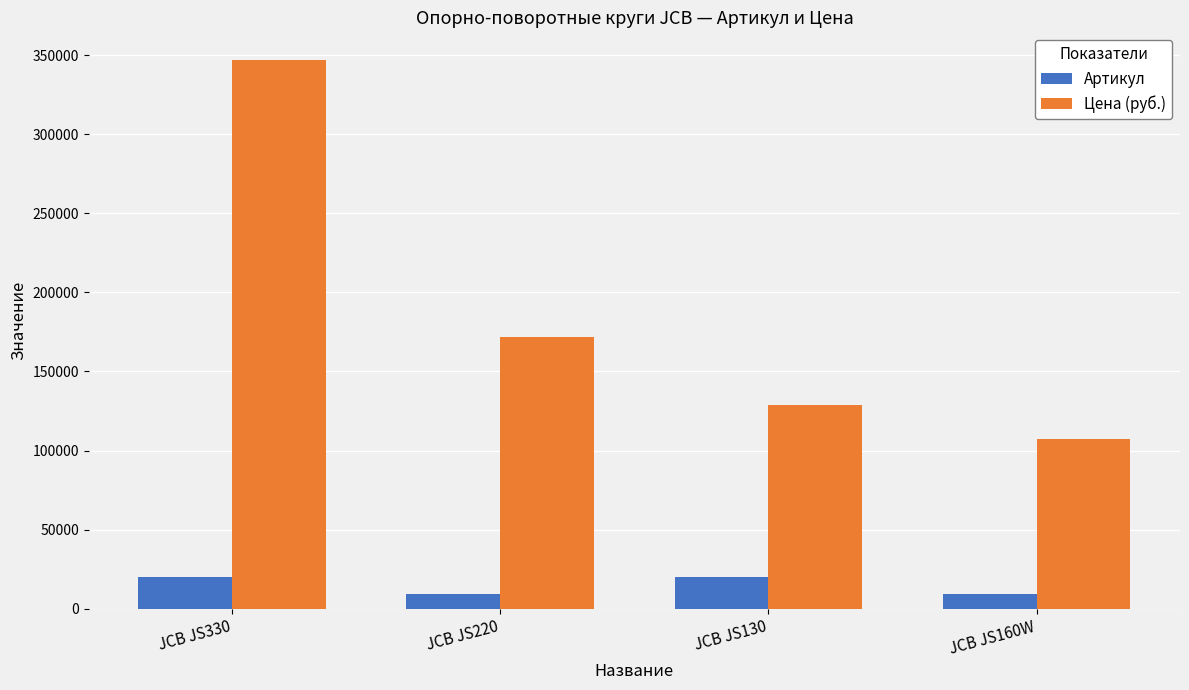

What is the average value of the Артикул series?

14464